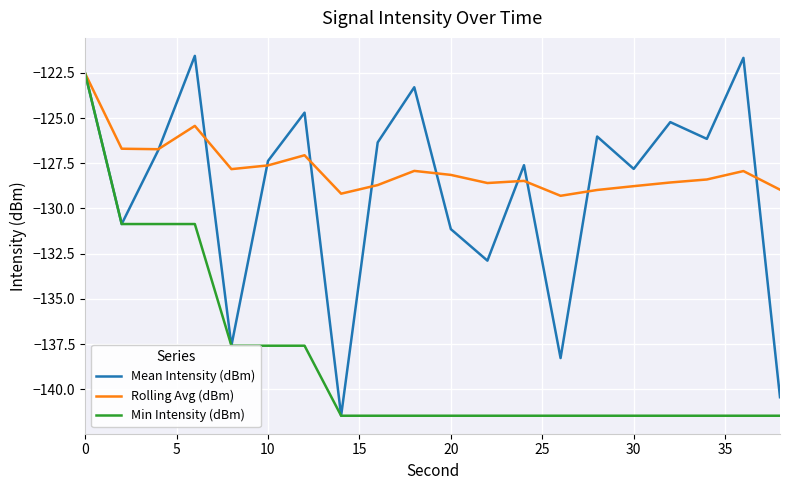

What is the smallest value displayed?

-141.5